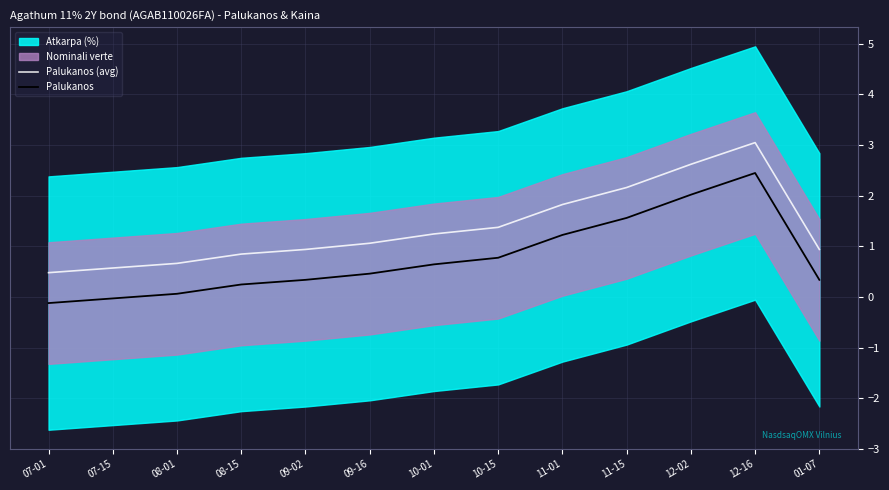

At which category does Palukanos reach its first local peak?

12-16